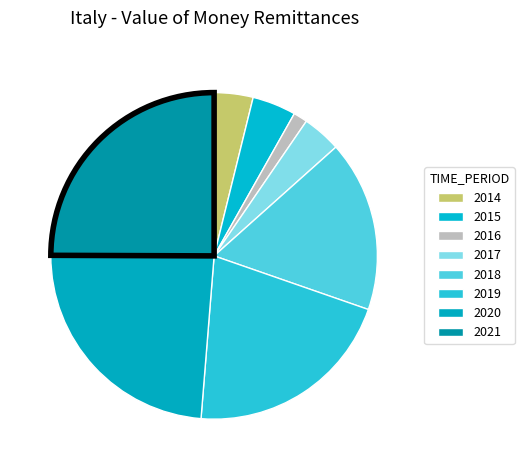

Count the number of slices in the pie.

8